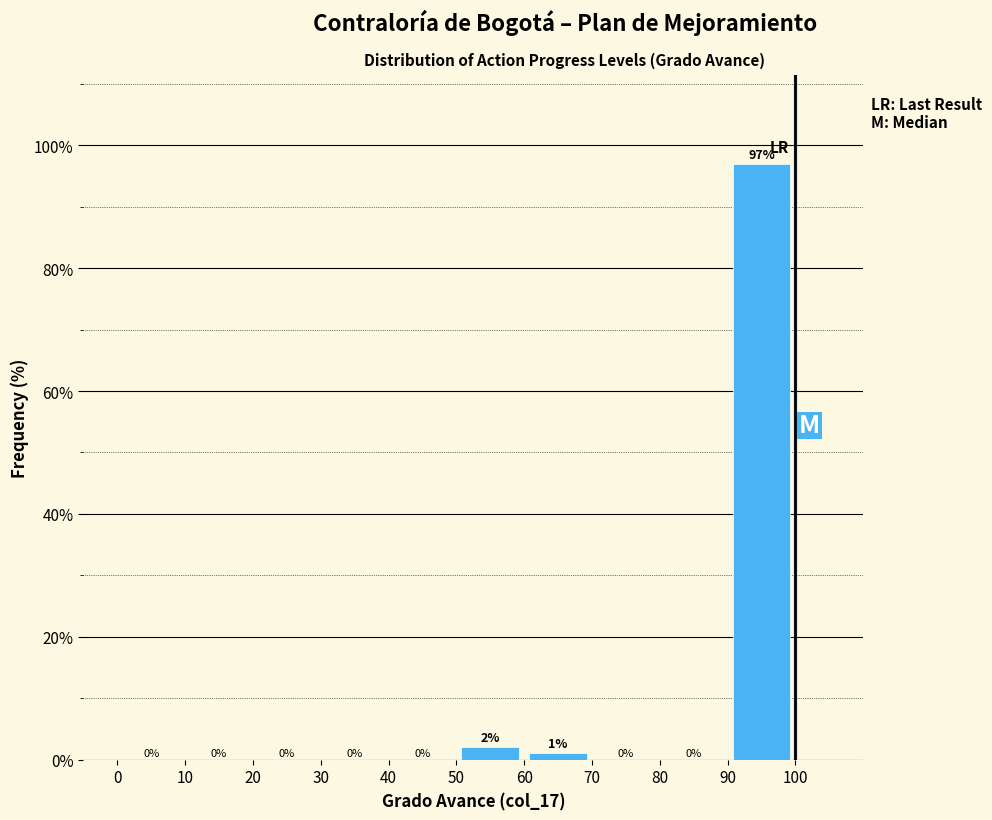

Over which range of the x-axis is the bar tallest?

90 to 100